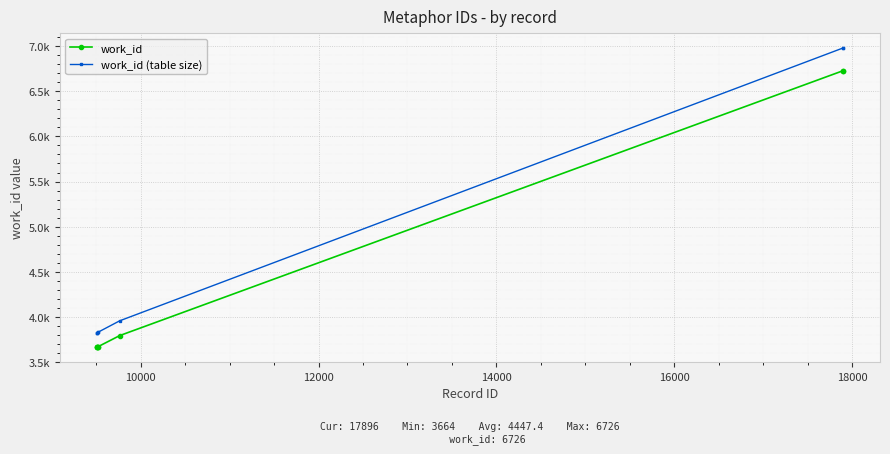

What are all the series names shown in the legend?

work_id, work_id (table size)